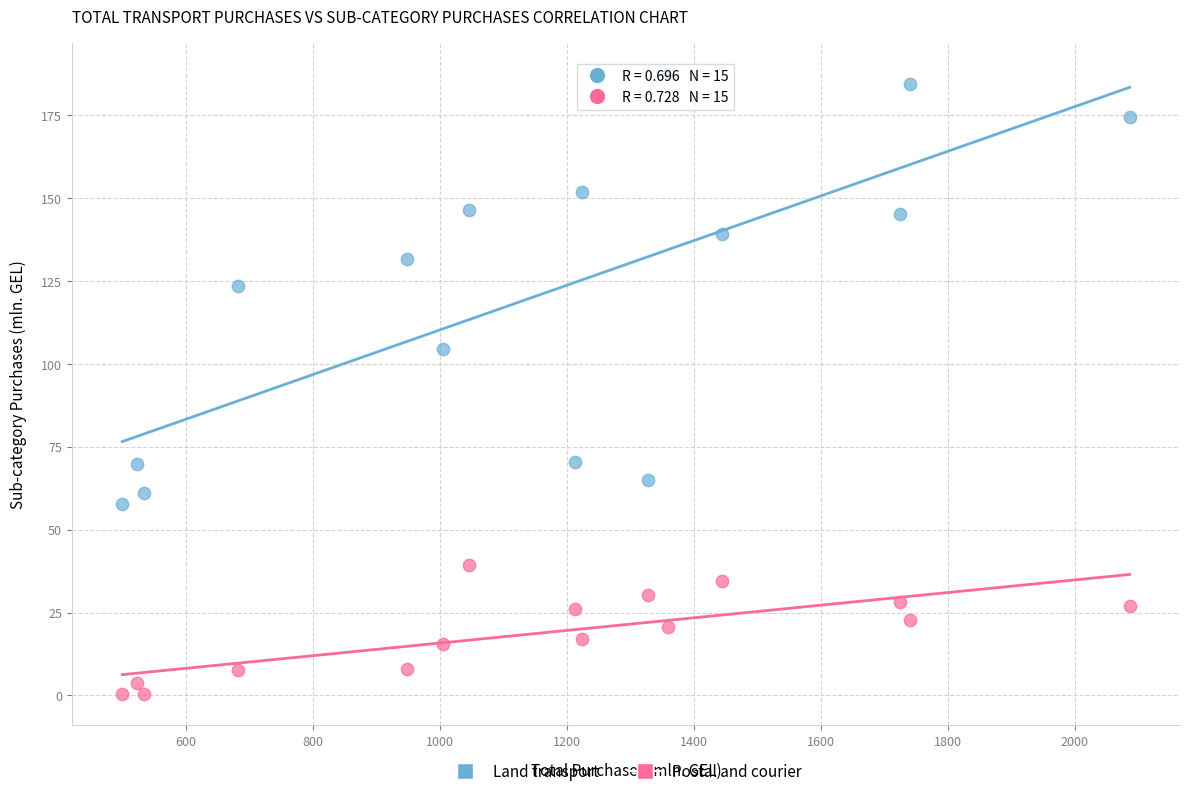

Across all series, what Y value is closest to 93?

104.6